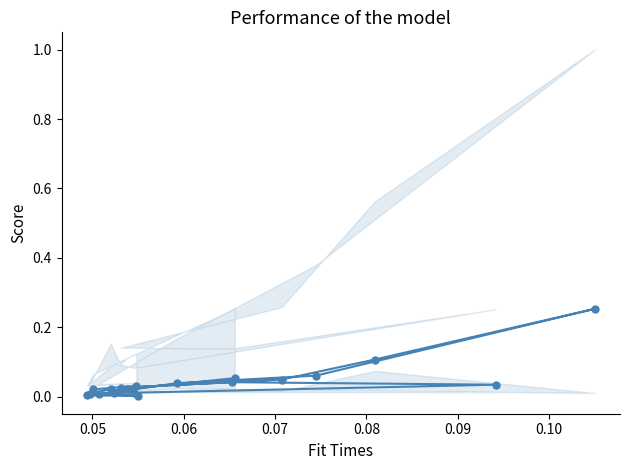

How many points are lower than both their immediate neighbors (excluding endpoints)?

5